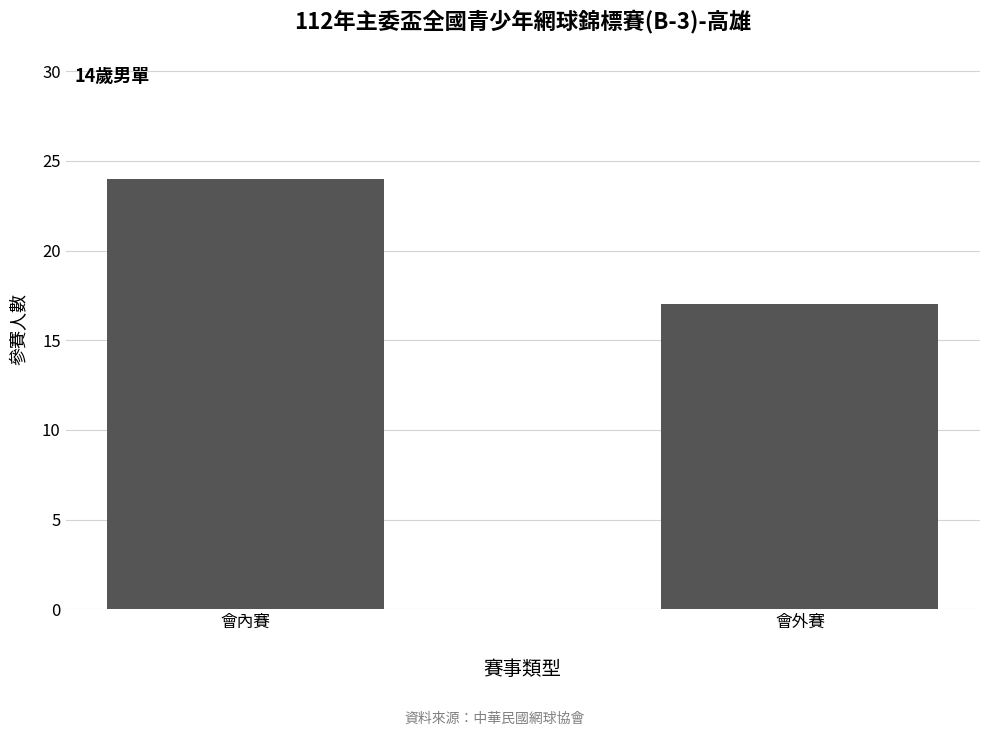

What position from the right is 會內賽?

2